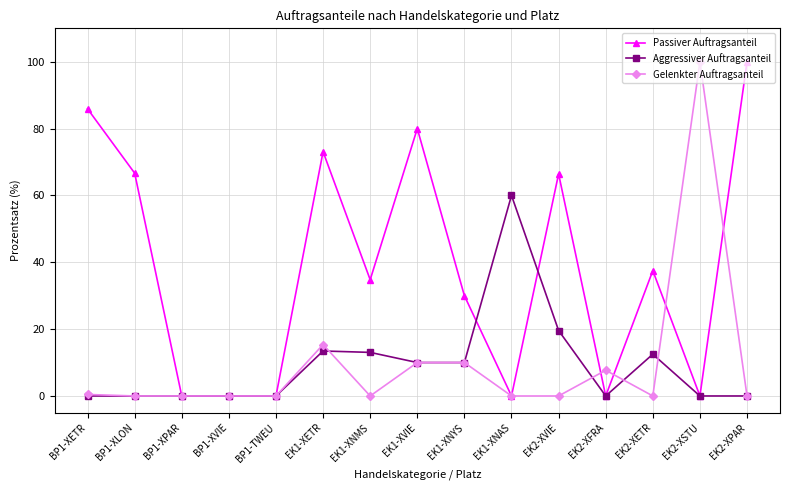

How many data points does each series have?

15